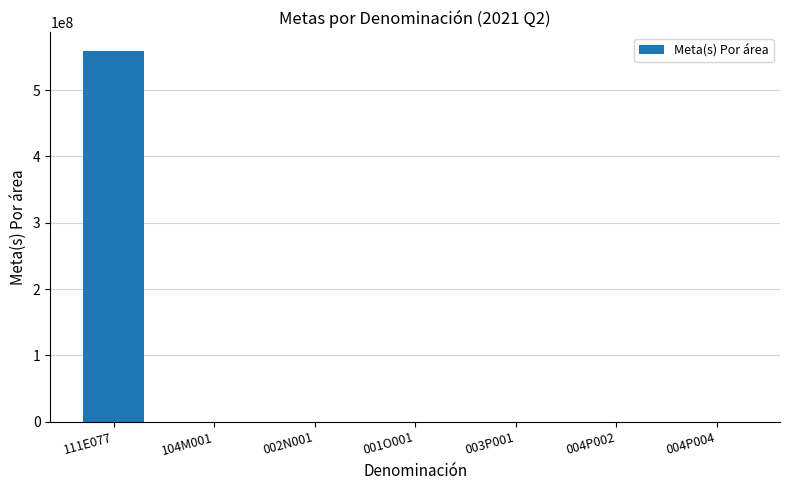

Are the bars grouped side by side (vs. stacked)?

No